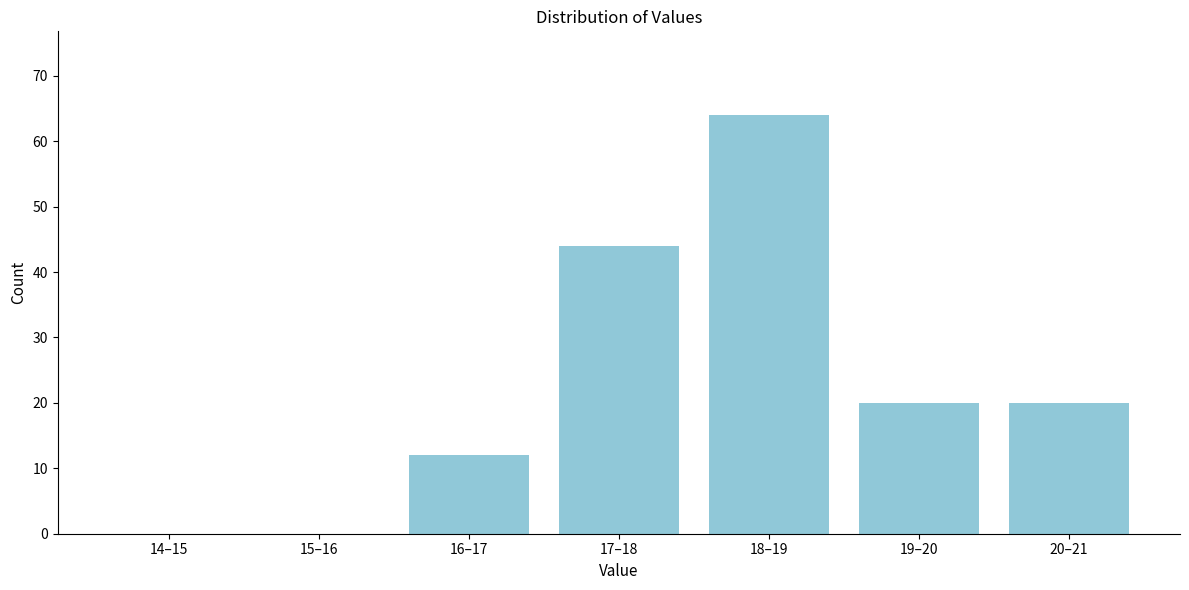

Reading left to right, list all the values displayed in this chart.

14–15=0	15–16=0	16–17=12	17–18=44	18–19=64	19–20=20	20–21=20